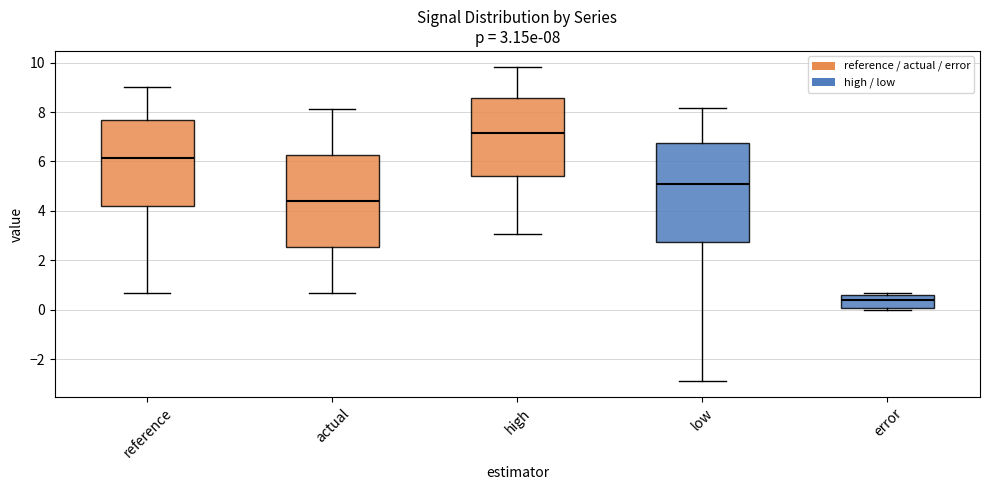

Which box has the lowest median line?

error